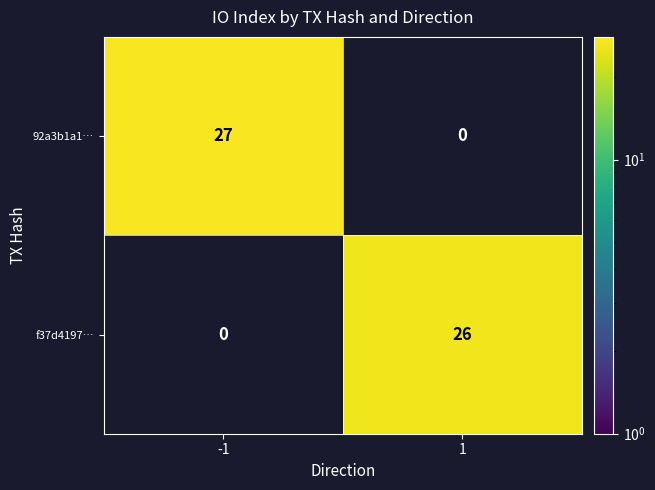

The 92a3b1a1… series shows 7 at -1. True or false?

False